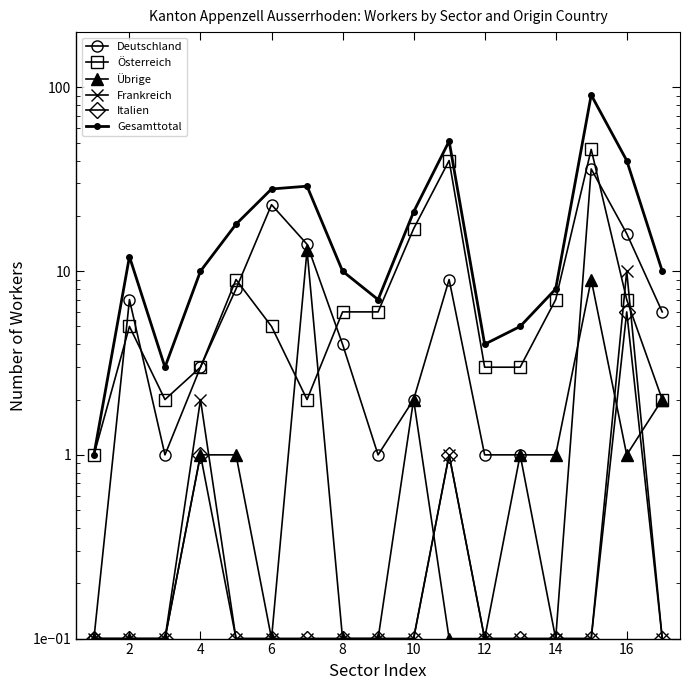

Reading left to right, extract all data points from this chart.

Deutschland: 0.1	7.0	1.0	3.0	8.0	23.0	14.0	4.0	1.0	2.0	9.0	1.0	1.0	0.1	36.0	16.0	6.0
Österreich: 1.0	5.0	2.0	3.0	9.0	5.0	2.0	6.0	6.0	17.0	40.0	3.0	3.0	7.0	46.0	7.0	2.0
Übrige: 0.1	0.1	0.1	1.0	1.0	0.1	13.0	0.1	0.1	2.0	0.1	0.1	1.0	1.0	9.0	1.0	2.0
Frankreich: 0.1	0.1	0.1	2.0	0.1	0.1	0.1	0.1	0.1	0.1	1.0	0.1	0.1	0.1	0.1	10.0	0.1
Italien: 0.1	0.1	0.1	1.0	0.1	0.1	0.1	0.1	0.1	0.1	1.0	0.1	0.1	0.1	0.1	6.0	0.1
Gesamttotal: 1.0	12.0	3.0	10.0	18.0	28.0	29.0	10.0	7.0	21.0	51.0	4.0	5.0	8.0	91.0	40.0	10.0